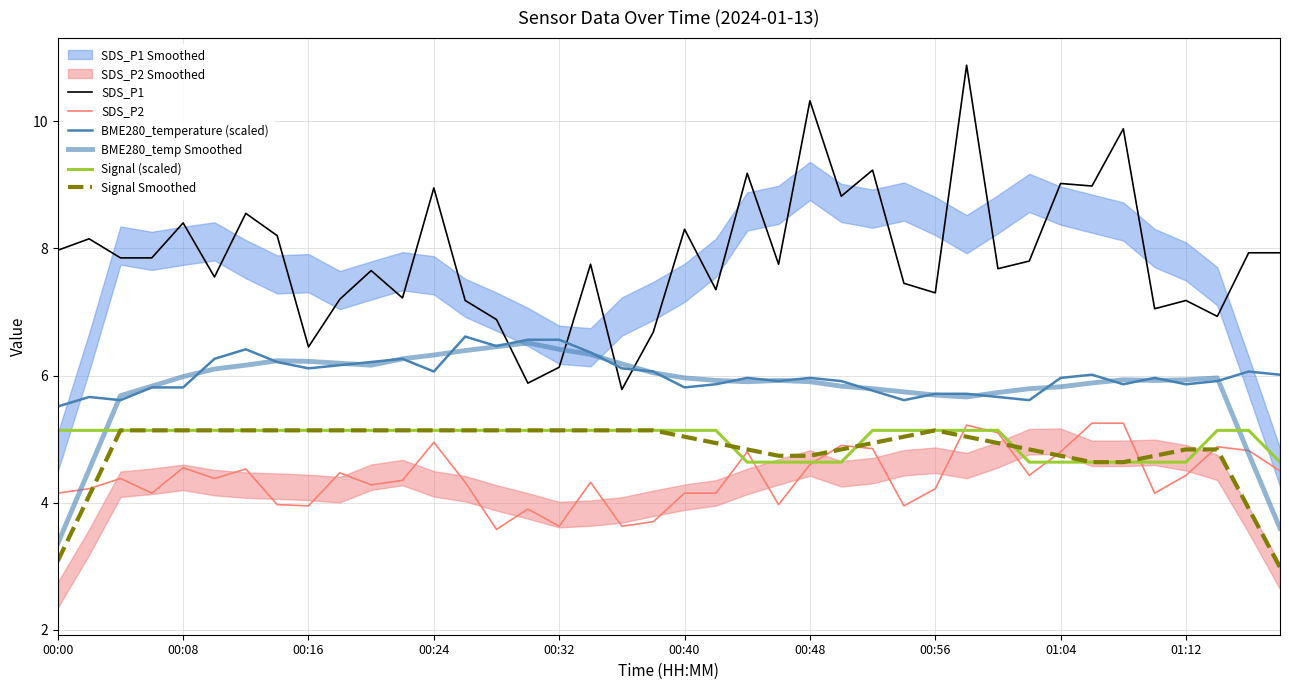

The Signal (scaled) series shows 3.3 at 21. True or false?

False